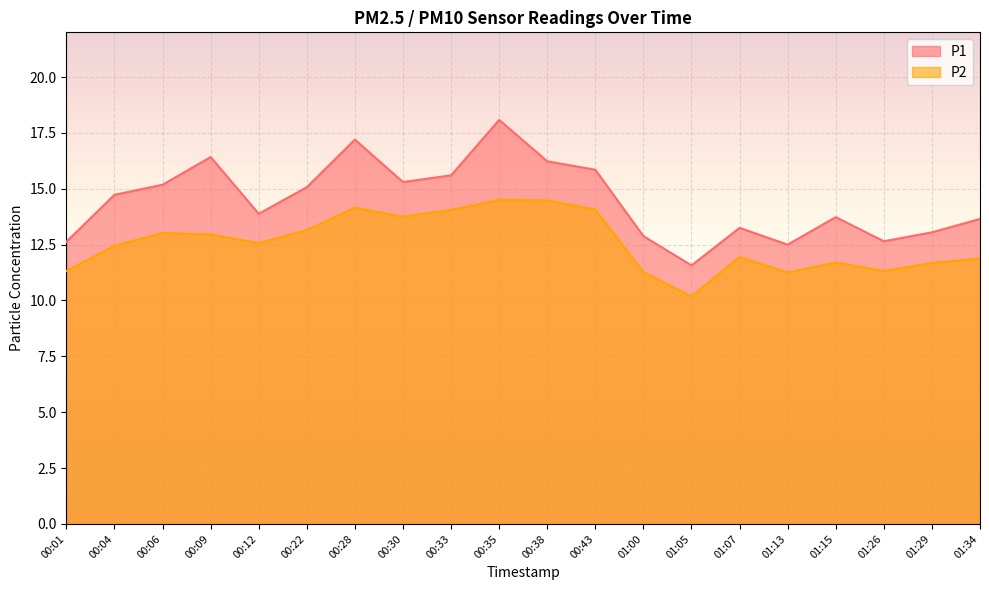

True or false: P2 and P1 intersect in this chart.

False